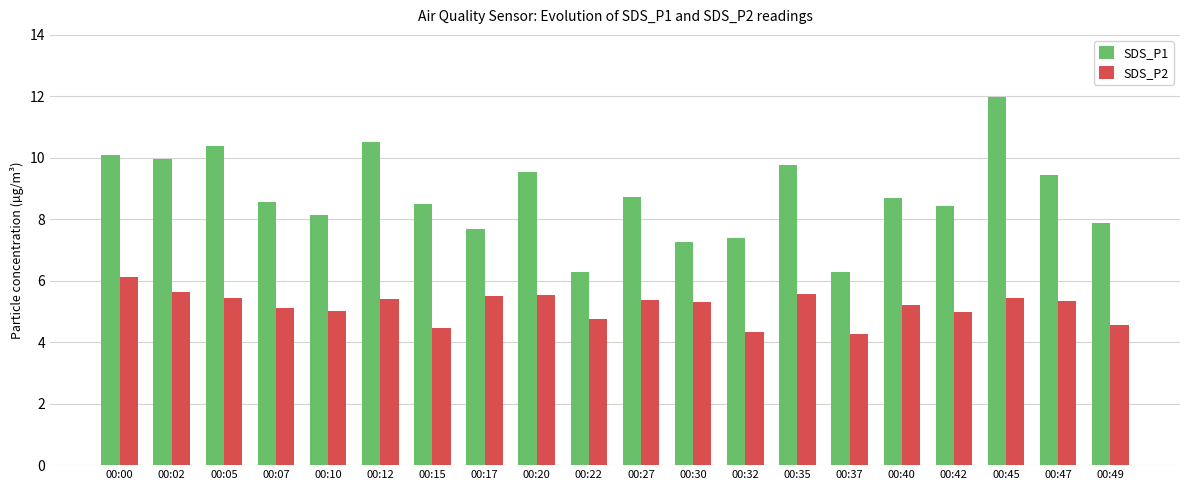

How many groups of bars are there?

20